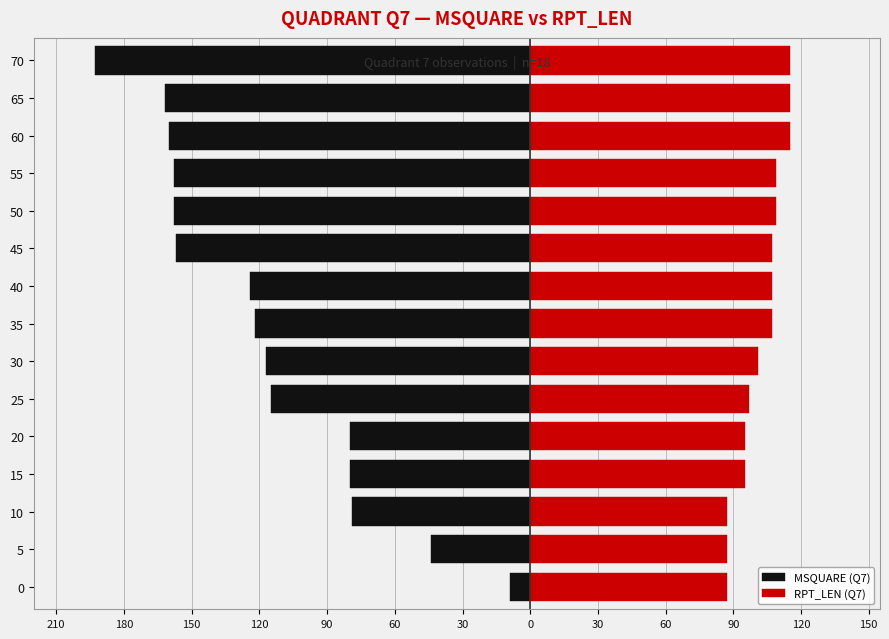

How many bars are there in each group?

2